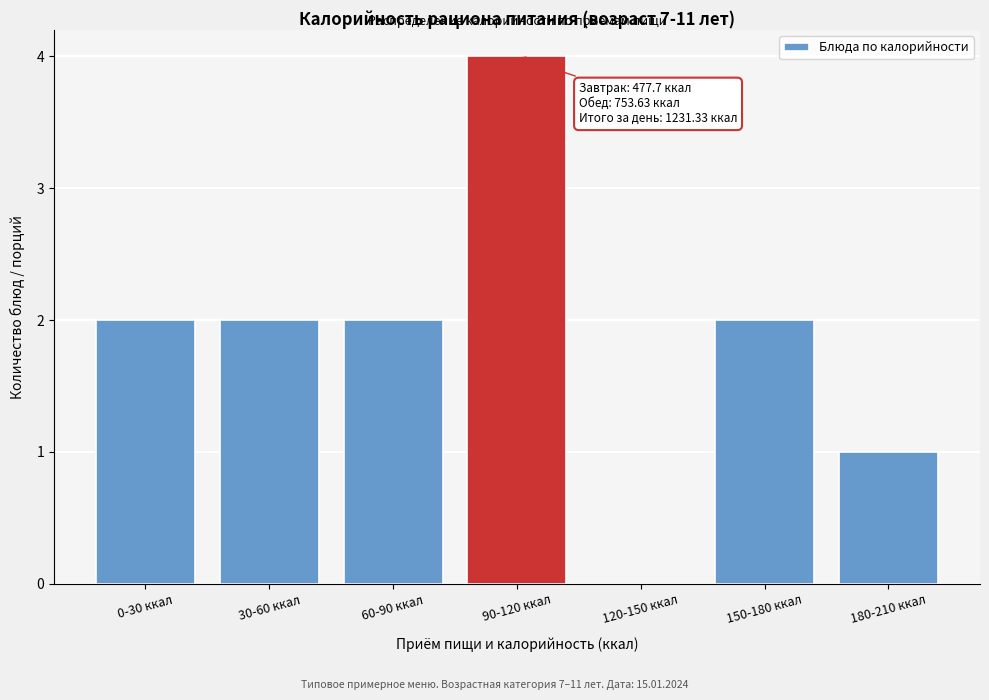

Reading left to right, extract all data points from this chart.

0-30 ккал=2	30-60 ккал=2	60-90 ккал=2	90-120 ккал=4	120-150 ккал=0	150-180 ккал=2	180-210 ккал=1